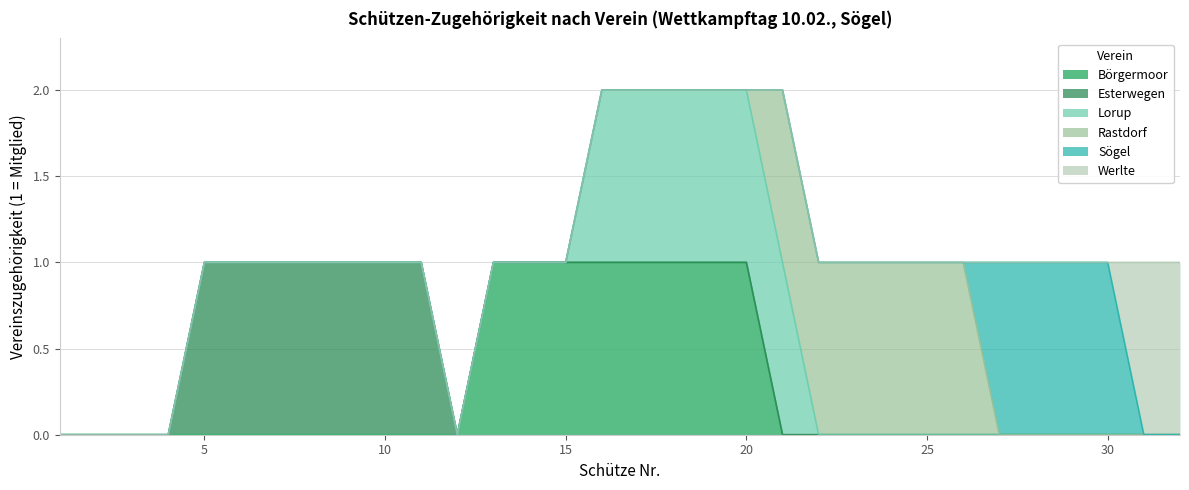

Does the chart have visible grid lines?

Yes